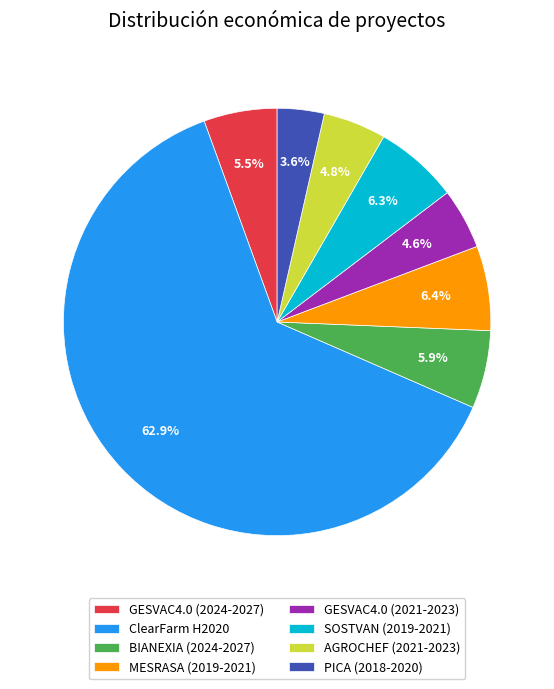

Between GESVAC4.0 (2021-2023) and MESRASA (2019-2021), which is larger?

MESRASA (2019-2021)